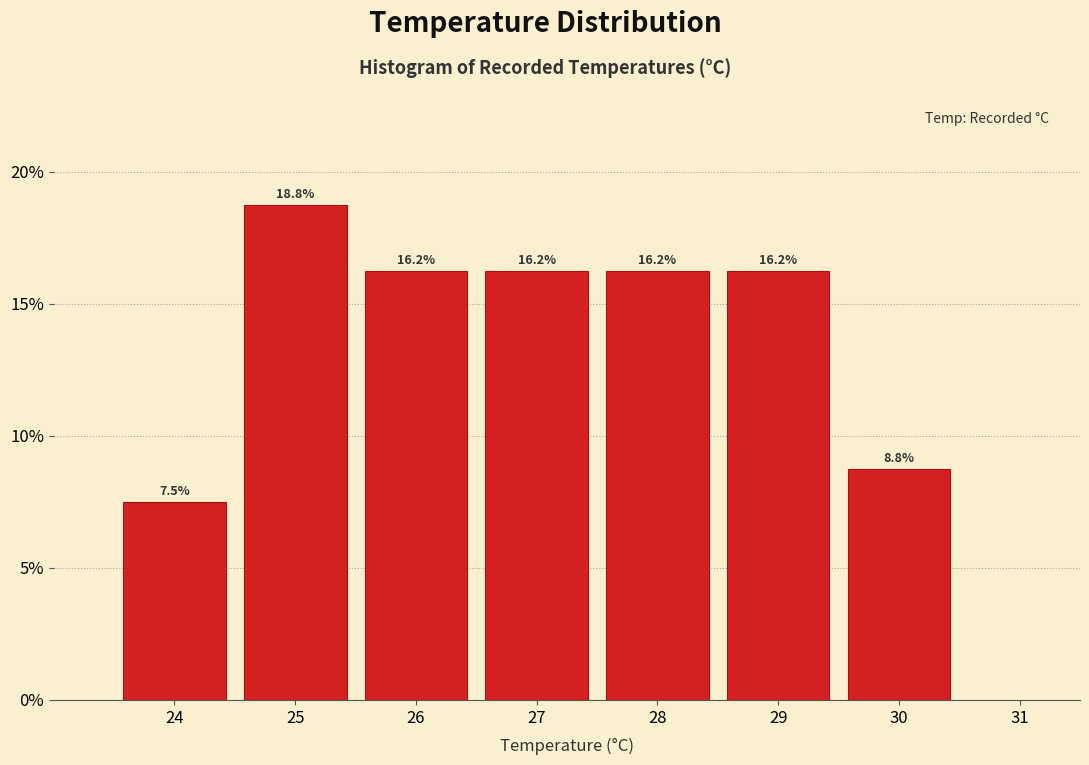

What is the height of the bar covering 24.5 to 25.5 on the x-axis?

18.8